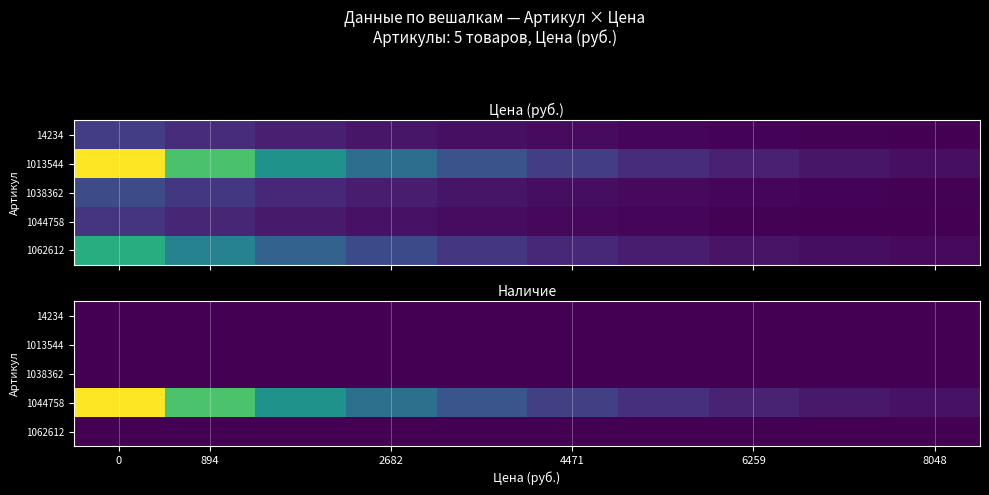

What is the total value across all series at 4471?

1520.1